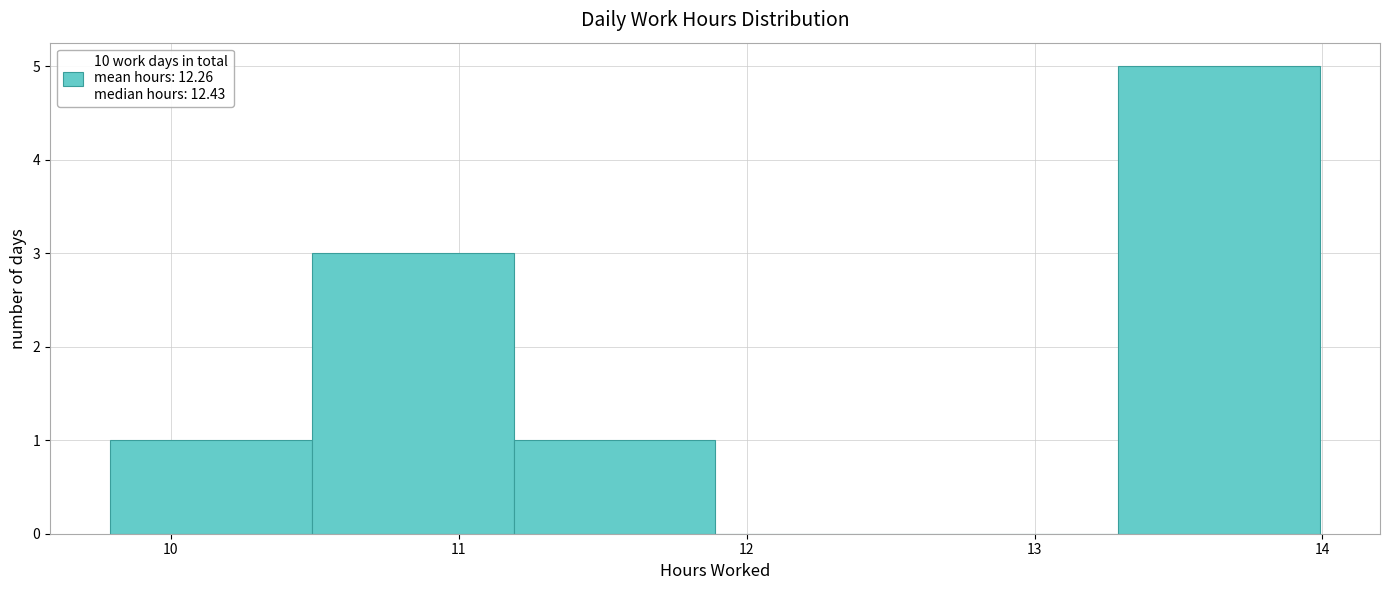

Reading left to right, list every bar in this chart as the range it spans on the x-axis followed by its height. Neither the bar edges nor the heights are printed on the chart, so give them approximately, as read against the axes.

9.79 to 10.49: 1
10.49 to 11.19: 3
11.19 to 11.89: 1
11.89 to 12.59: 0
12.59 to 13.29: 0
13.29 to 13.99: 5